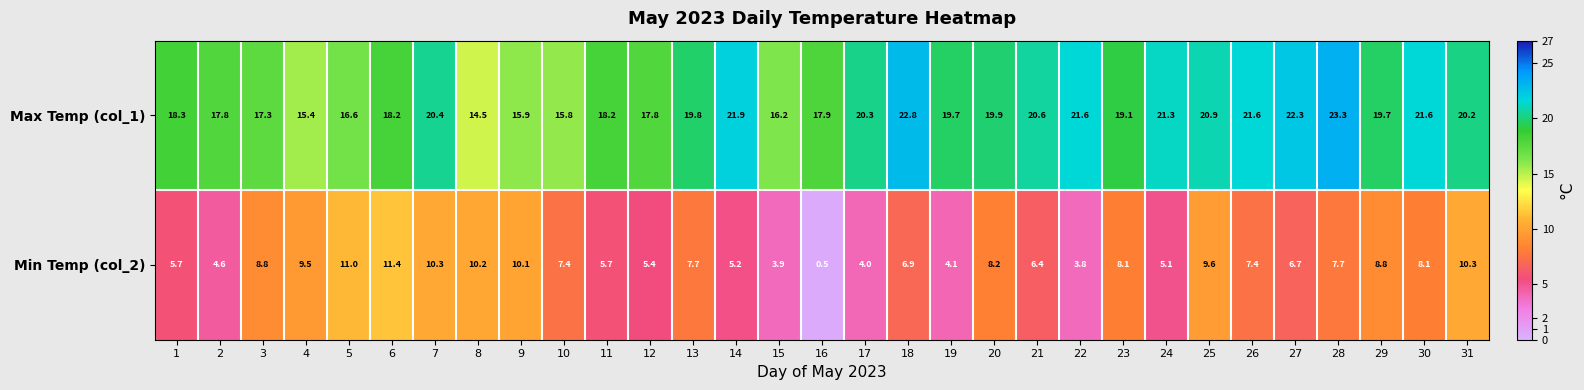

What is the total value across all series at 29?

28.5